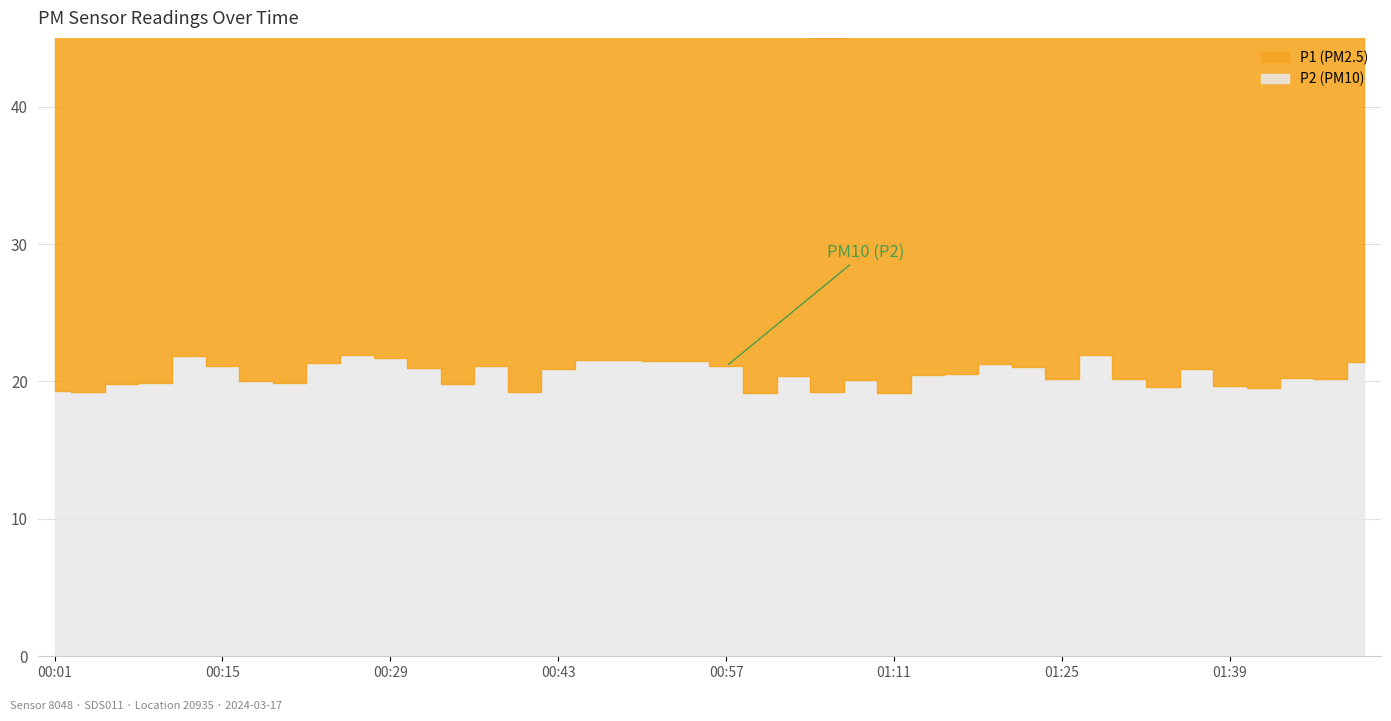

The chart shows a value of 7.9 at 00:21. True or false?

False